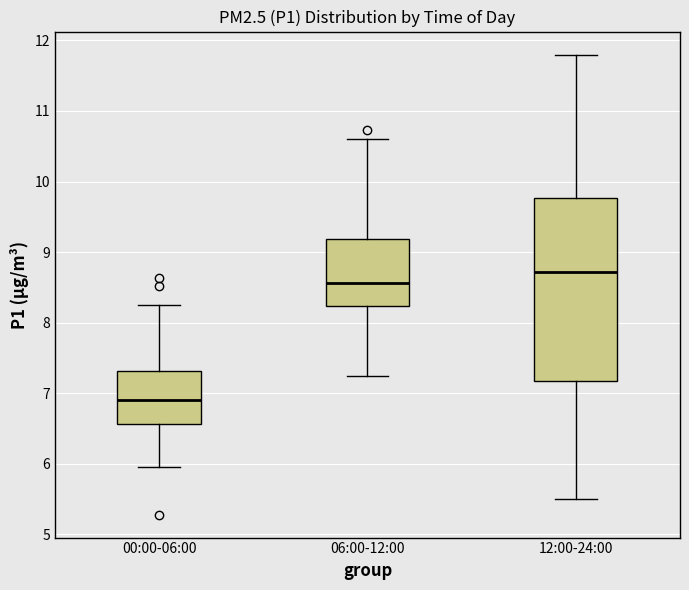

Which box is the tallest, from its lower edge to its upper edge?

12:00-24:00